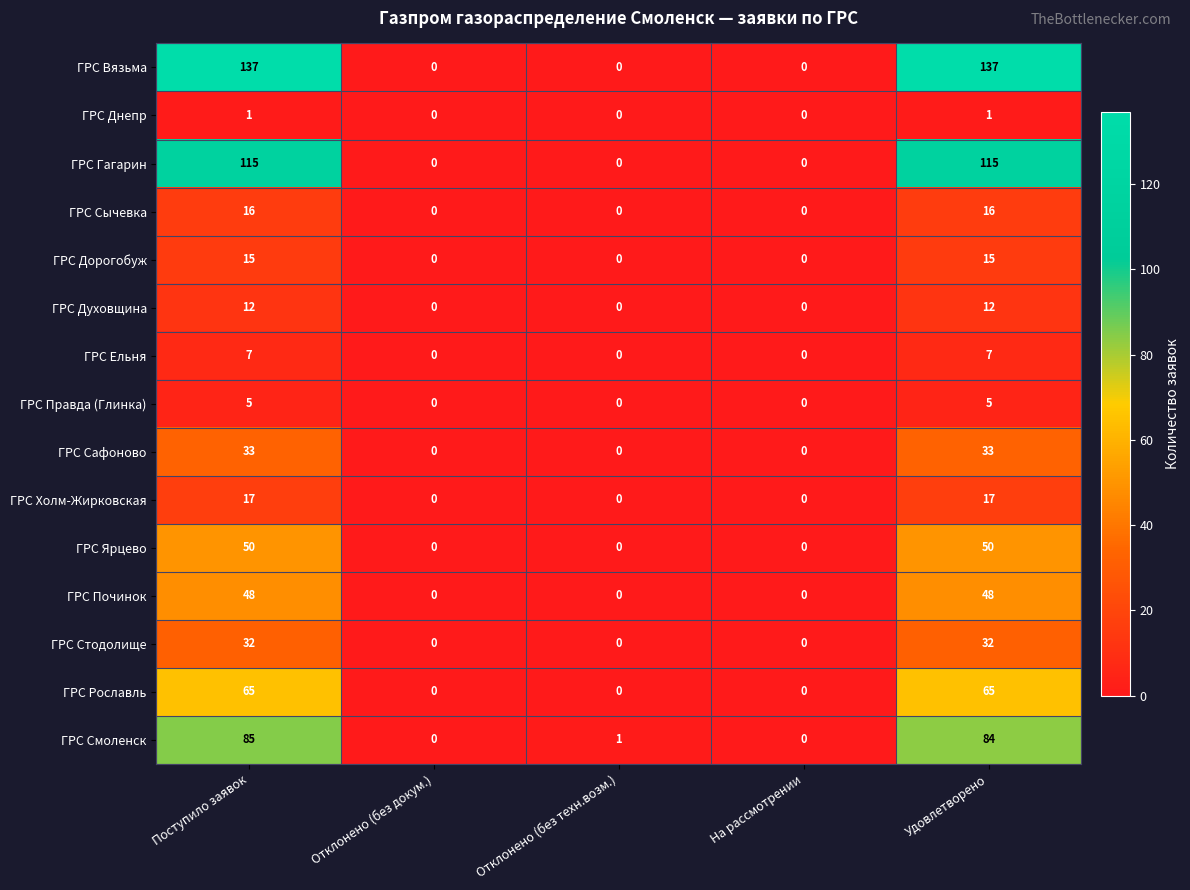

Read the ГРС Сафоново value at Удовлетворено, to the nearest 5.

35